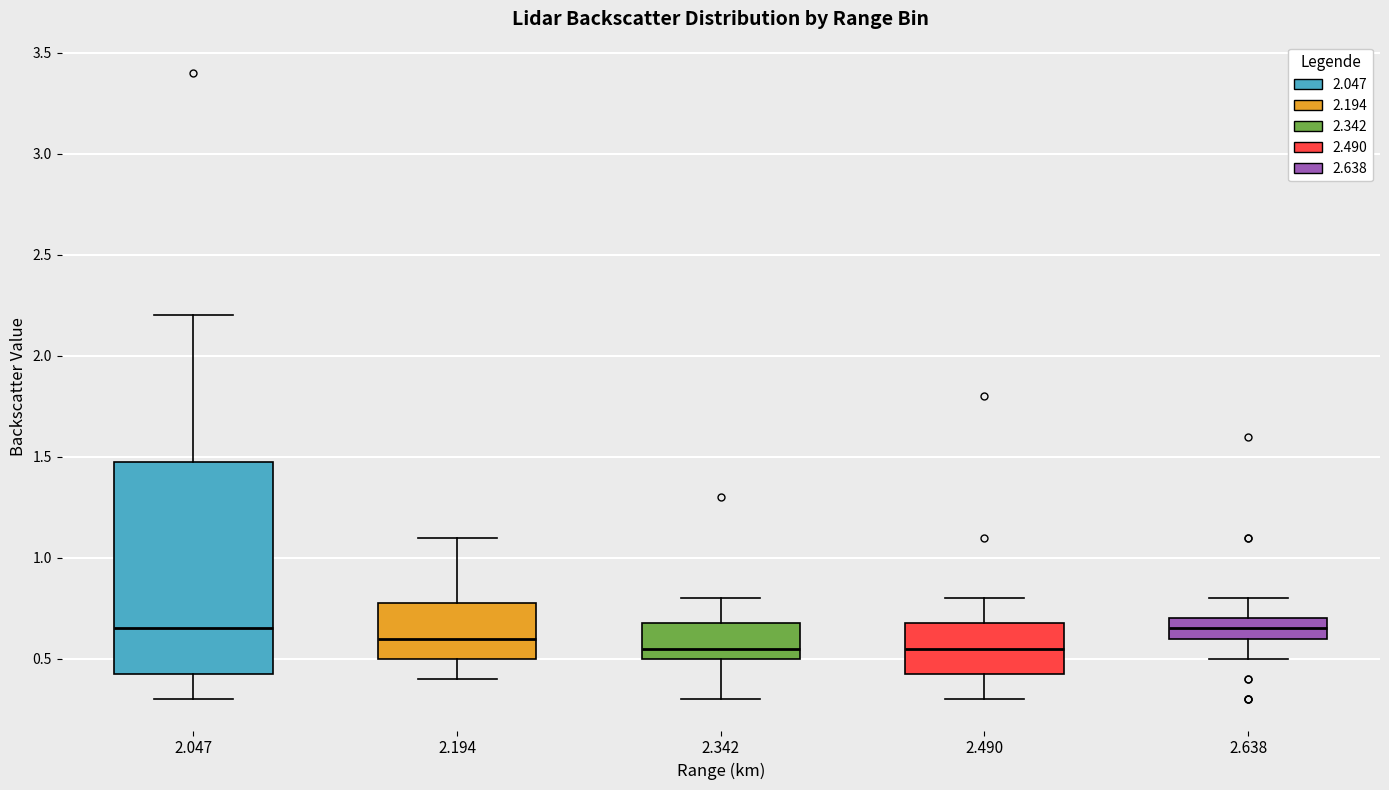

Reading left to right, transcribe this box plot: for each box, give where its median line is, the range the box spans, and where its two whiskers end, as read against the y-axis. The values are not printed on the chart, so give them approximately, as read against the axis.

2.047: median 0.65, box 0.45 to 1.50, whiskers 0.30 to 2.20
2.194: median 0.60, box 0.50 to 0.80, whiskers 0.40 to 1.10
2.342: median 0.55, box 0.50 to 0.70, whiskers 0.30 to 0.80
2.490: median 0.55, box 0.45 to 0.70, whiskers 0.30 to 0.80
2.638: median 0.65, box 0.60 to 0.70, whiskers 0.50 to 0.80